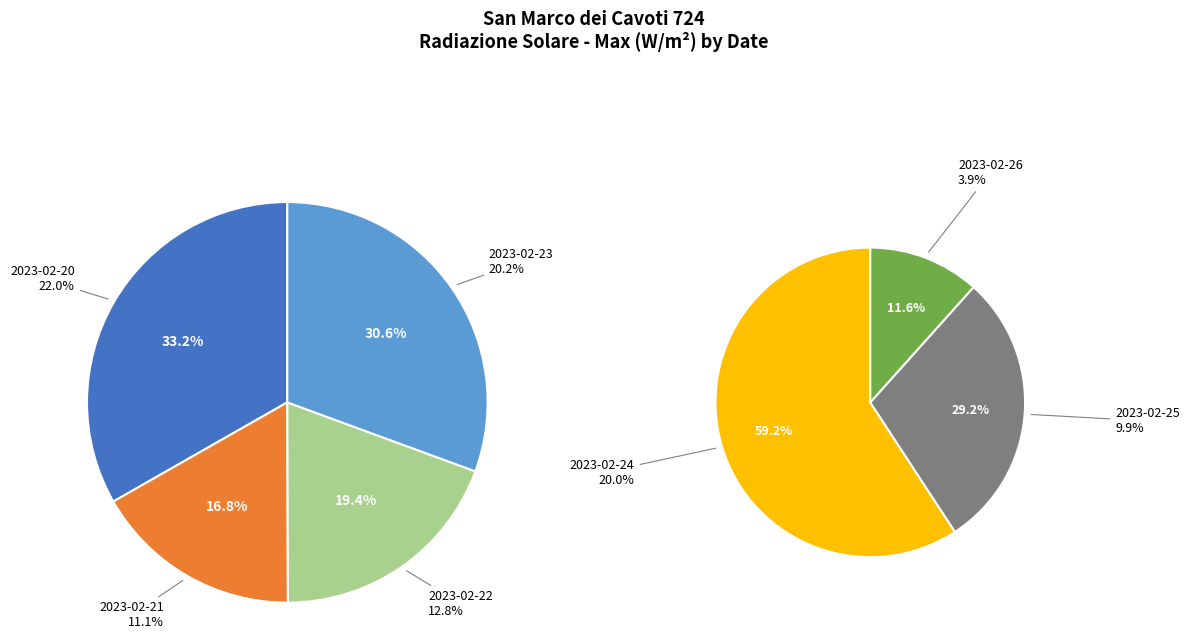

How much of the chart is everything except 2023-02-26?

96.1%